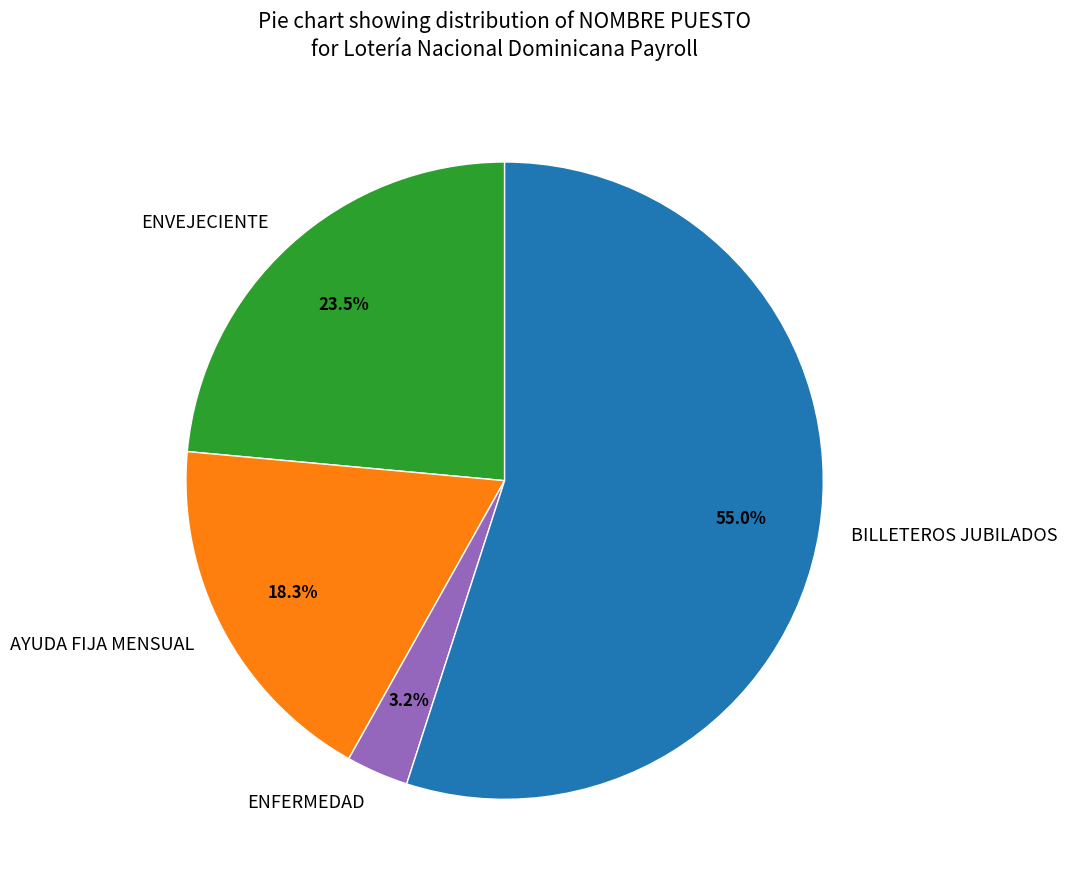

Is there any slice that represents more than half of the pie?

Yes